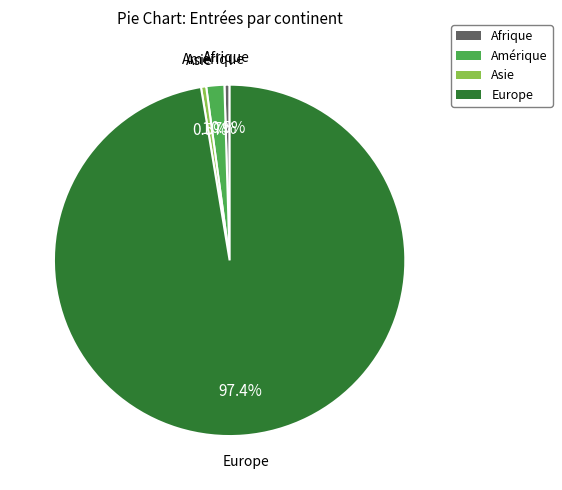

Is it true that Amérique is 2% of the pie?

True